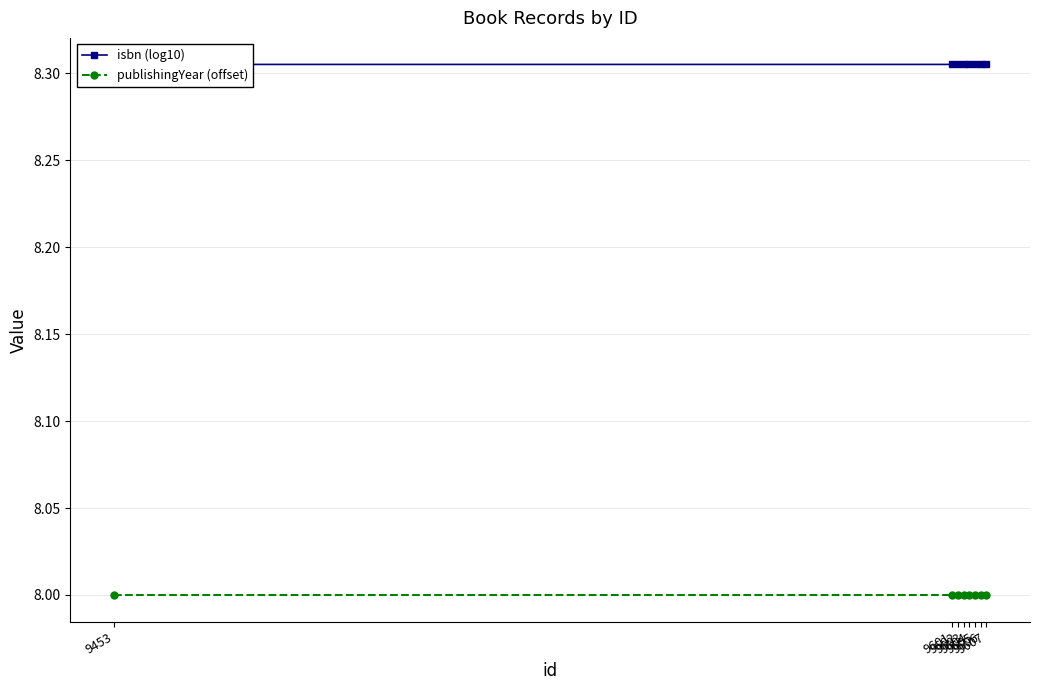

What is the value of the publishingYear (offset) point at the 7th from the left?

8.0